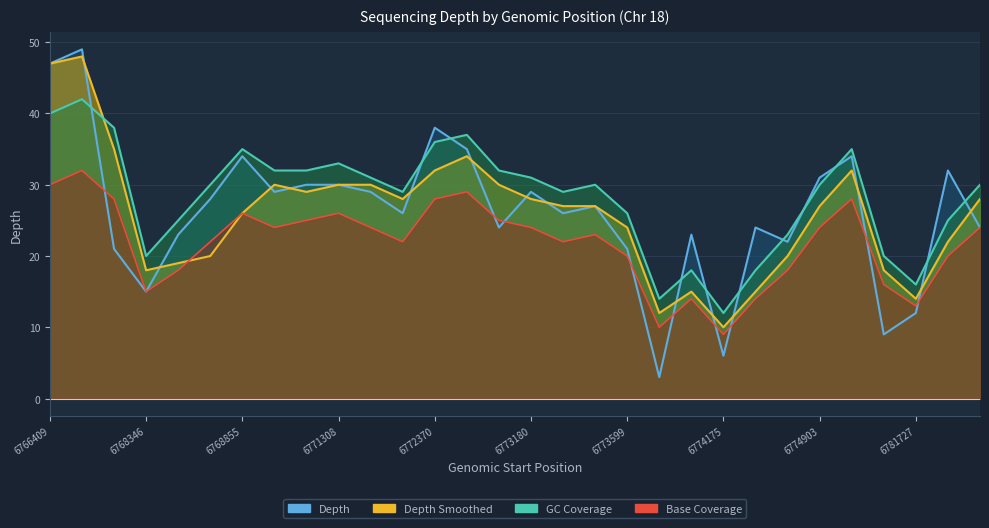

Between 6772153 and 6773538, which is larger?

6773538